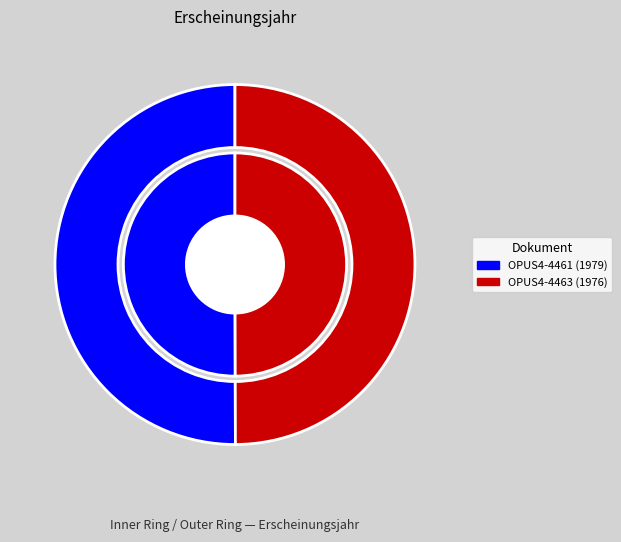

To the nearest percent, what percentage of the pie is OPUS4-4463?

50%